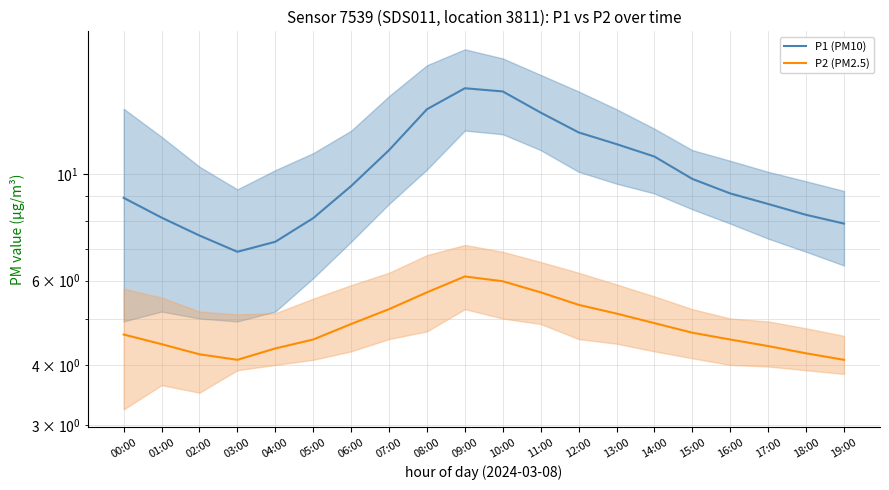

True or false: P1 (PM10) and P2 (PM2.5) intersect in this chart.

False